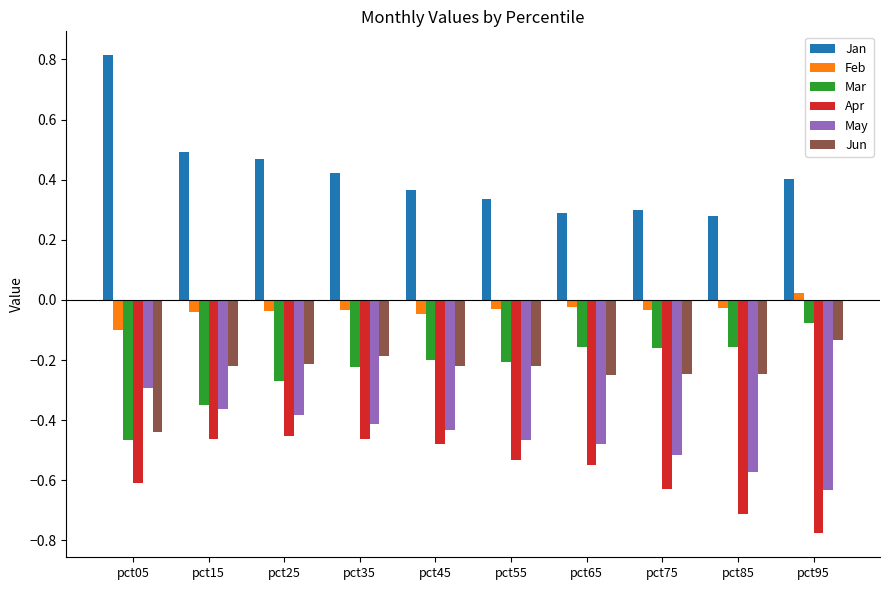

What is the highest value of the Jan series?

0.8